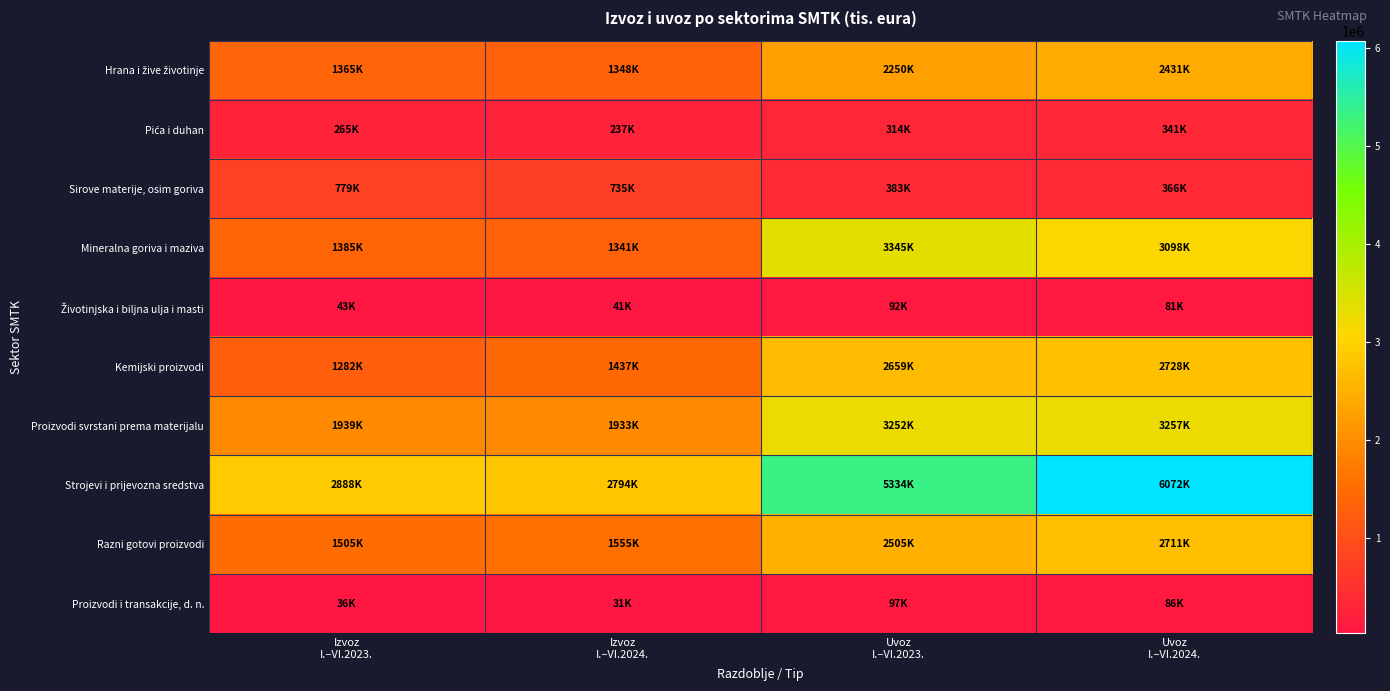

What is the greatest value displayed?

6072449